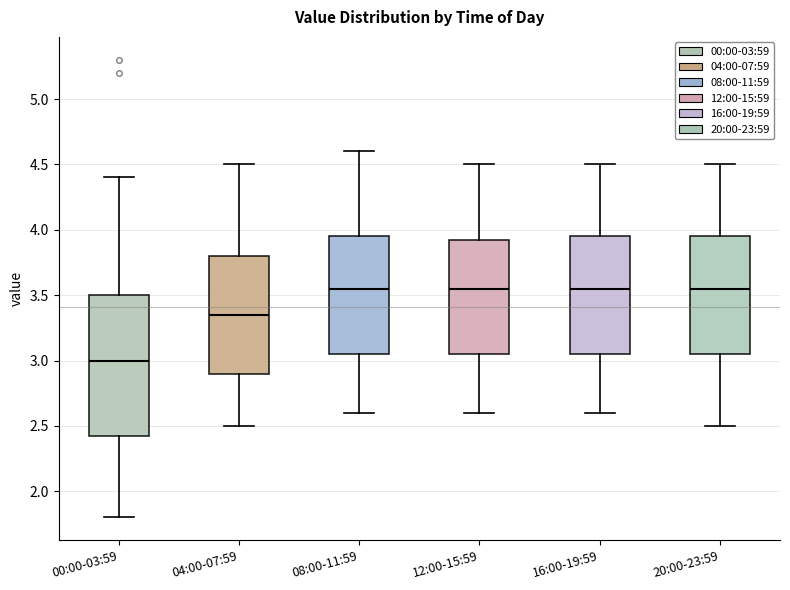

Which box has the lowest median line?

00:00-03:59